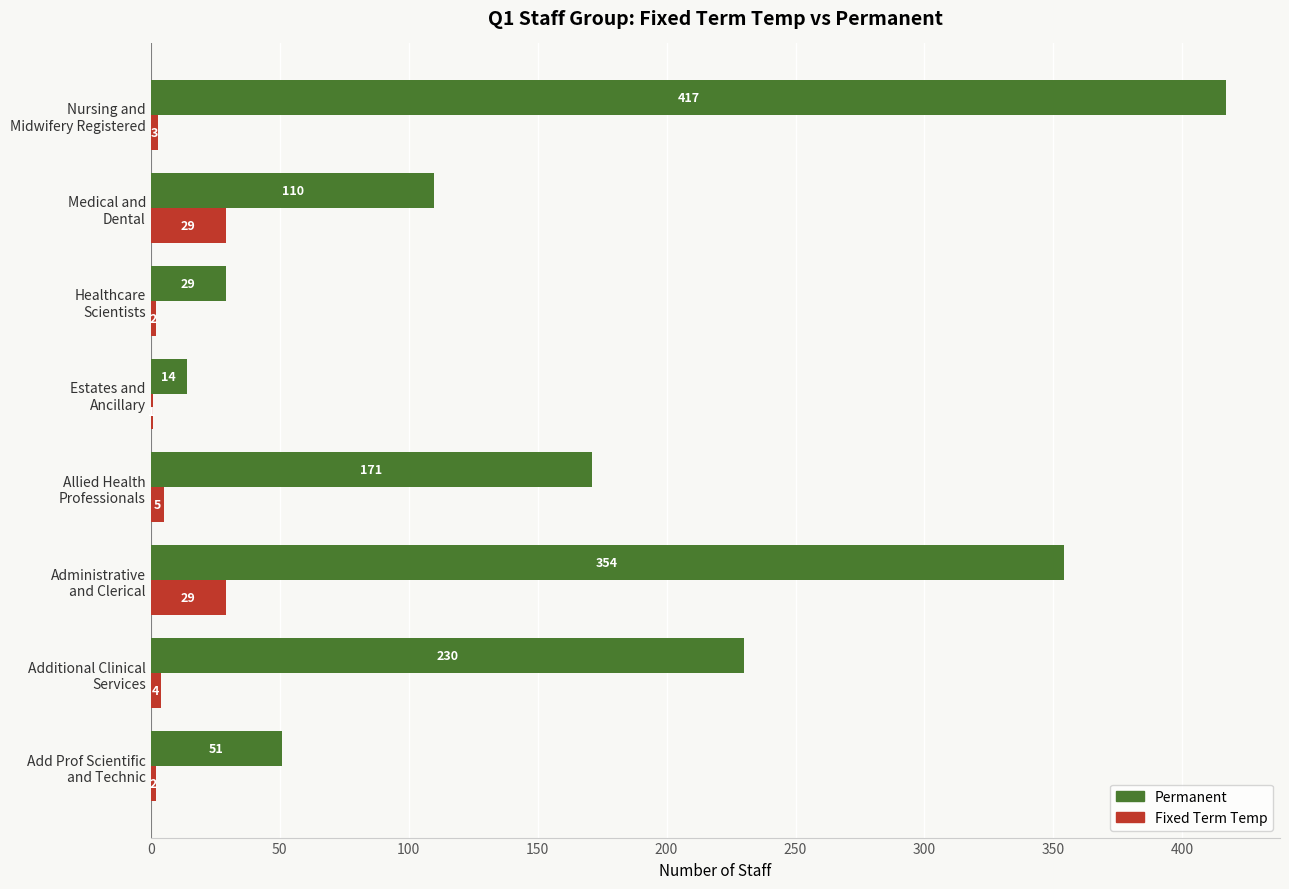

What is the sum of all Permanent values?

1376